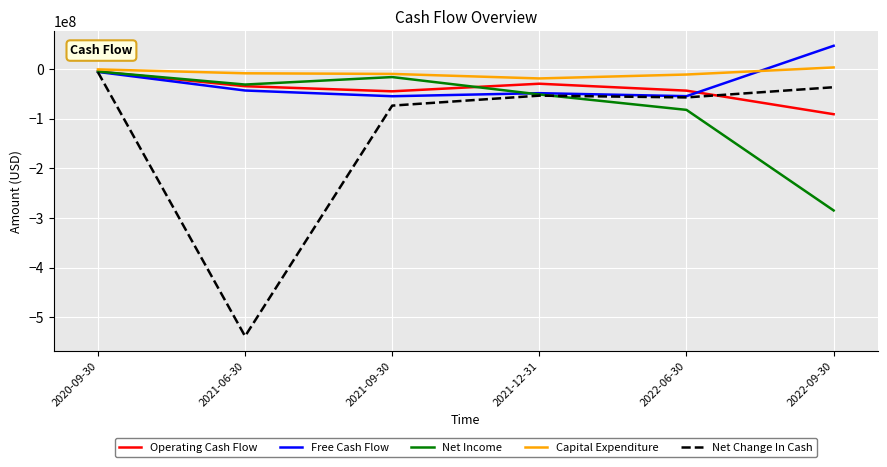

At which label does Free Cash Flow first exceed -43302000?

2020-09-30